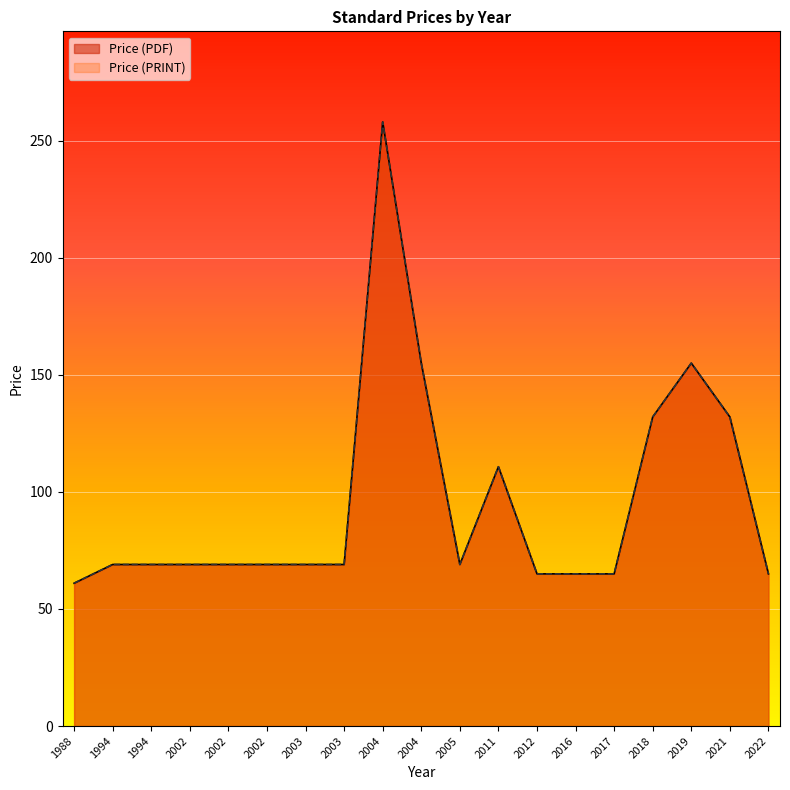

Between 2005 and 2017, which series saw the biggest shift?

Price (PDF)